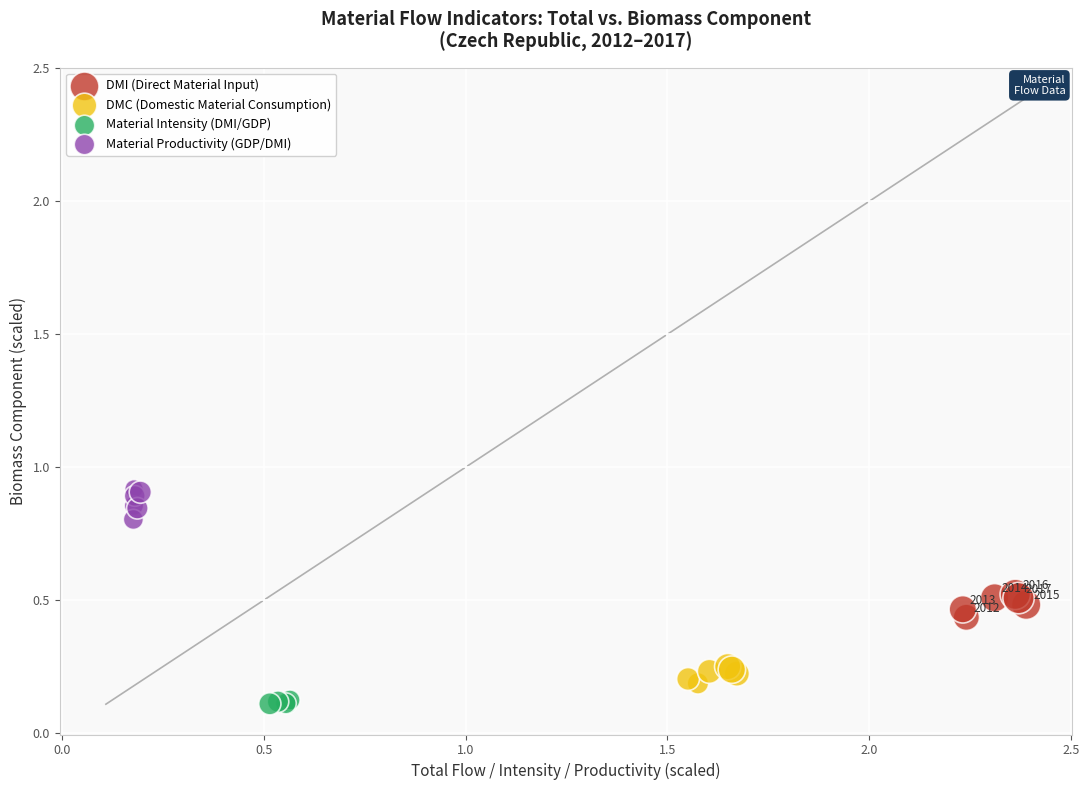

Which series has the largest Y range (max minus min)?

Material Productivity (GDP/DMI)